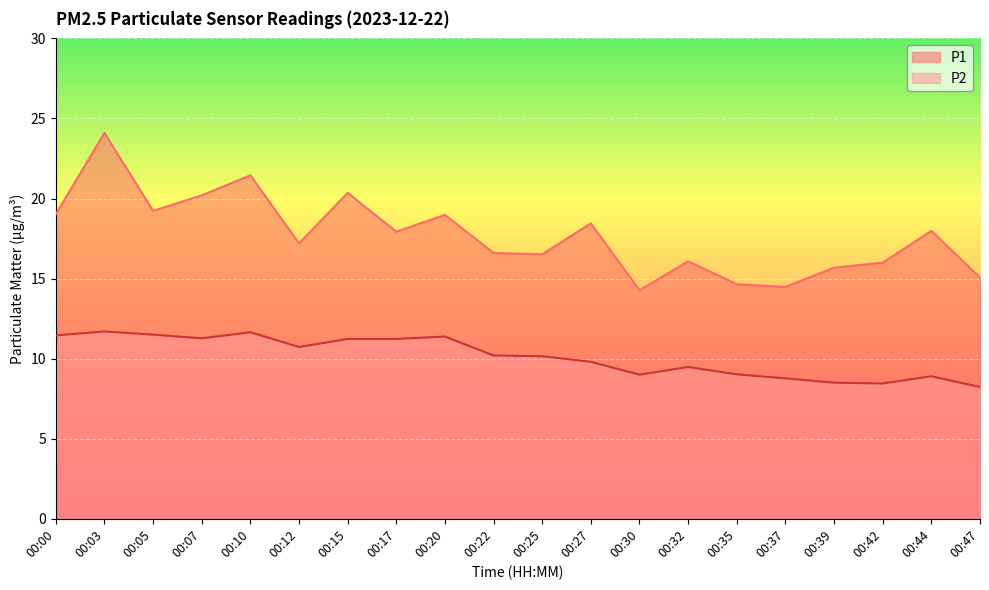

Where does the P2 series first go above 10?

00:00